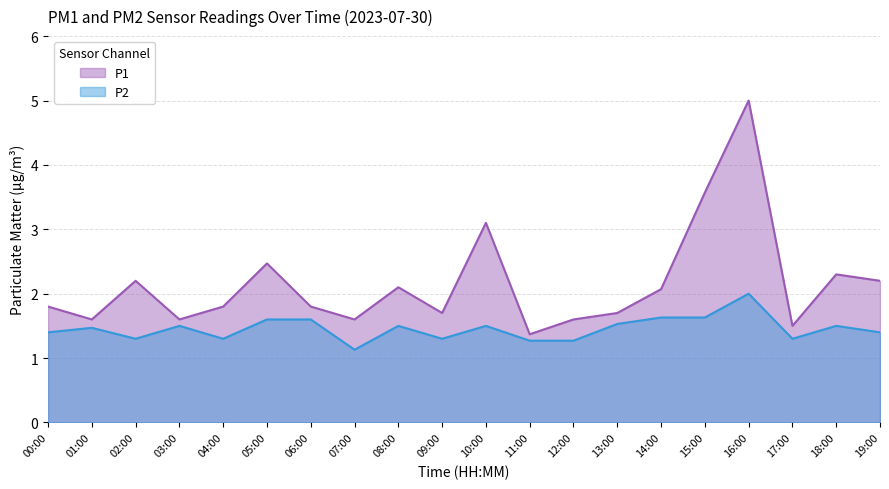

What is the difference between the P1 values at 14:00 and 15:00?

1.5